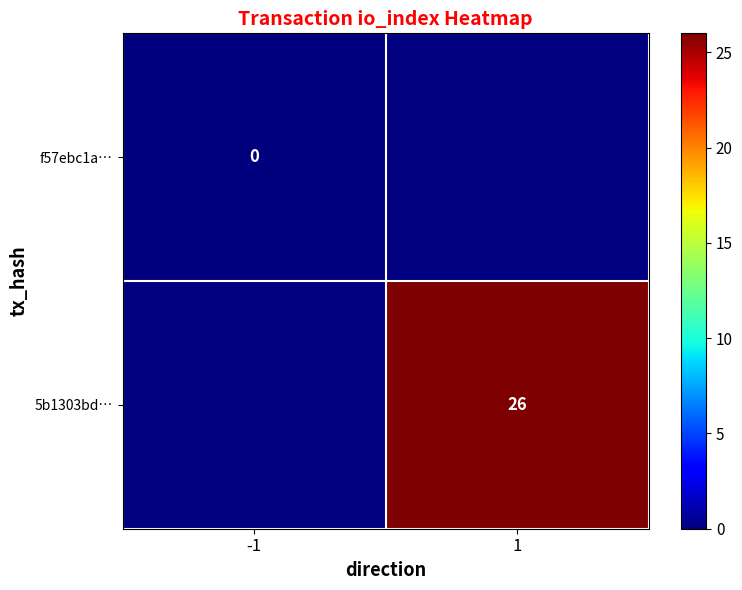

At how many categories does at least one series exceed 25?

1